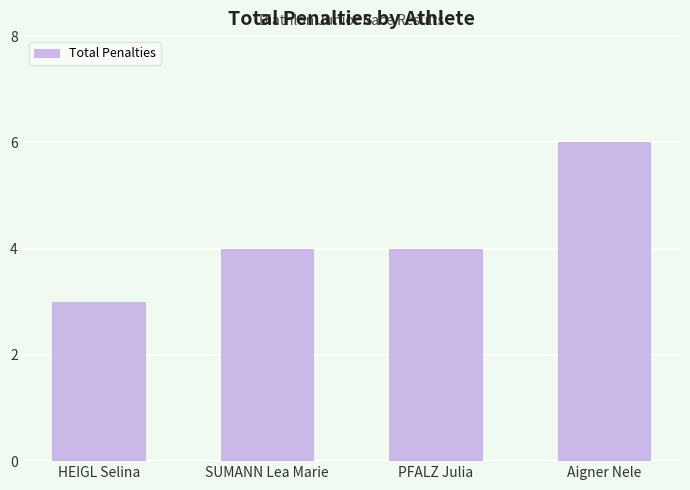

What is the maximum value shown in the chart?

6